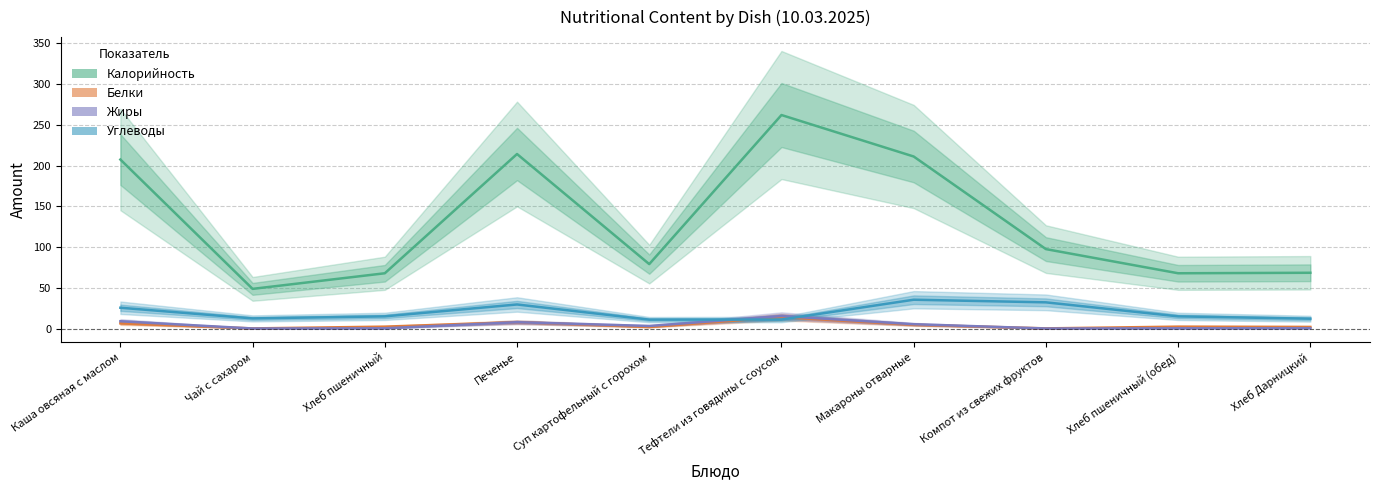

Is it true that Углеводы equals 35.3 at Макароны отварные?

True